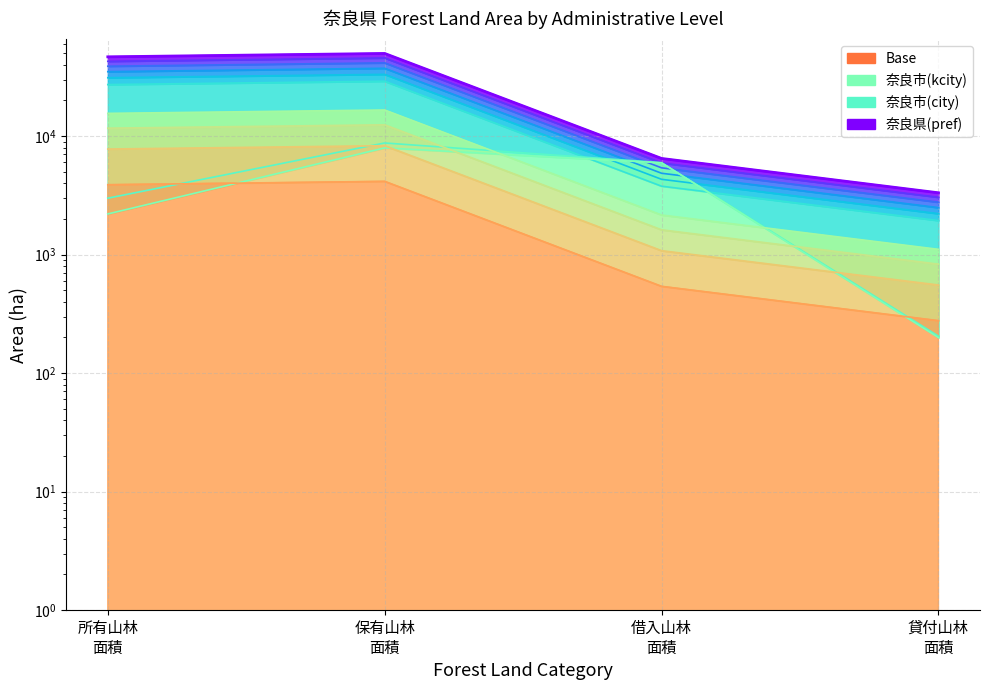

Does the chart have visible grid lines?

Yes